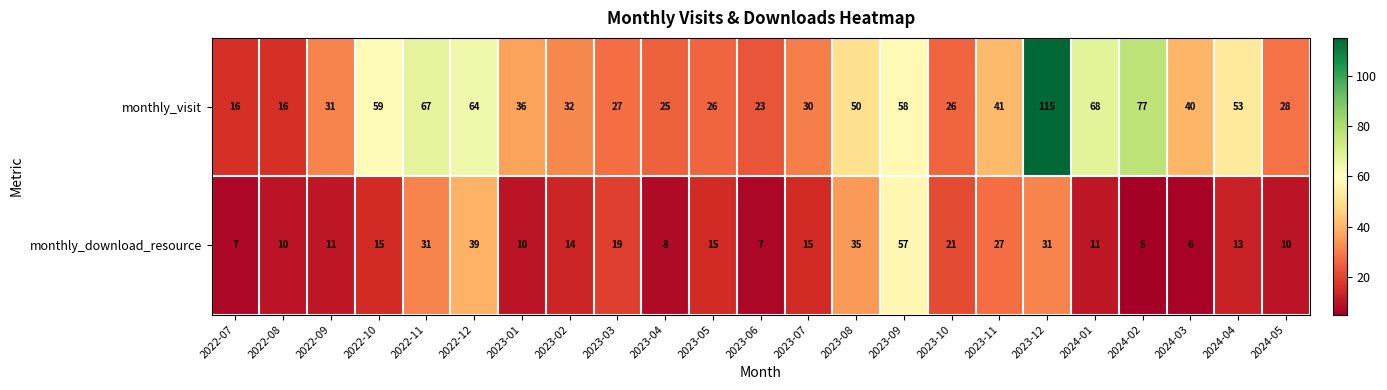

At which category does the chart reach its minimum across all series?

2024-02